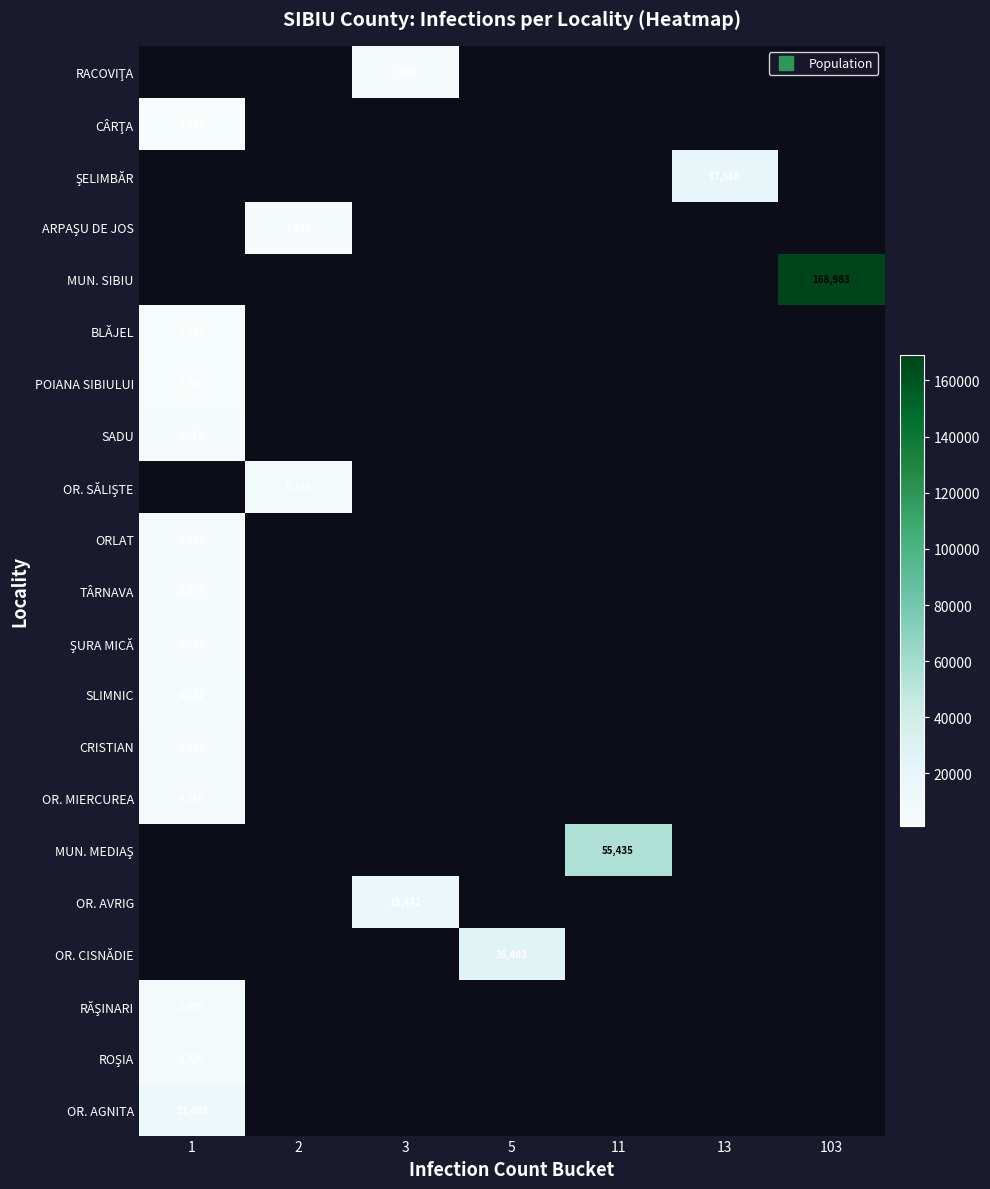

List the labels in order of RACOVIŢA value, largest first.

1, 2, 3, 5, 11, 13, 103